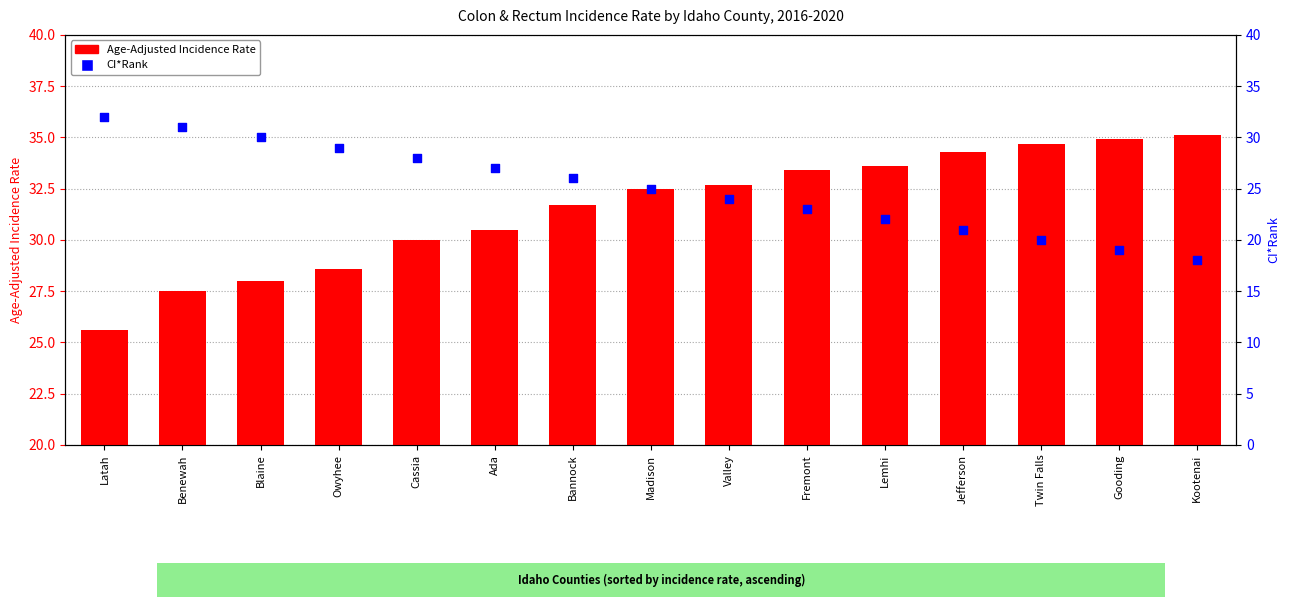

At which category is the sum across all series the highest?

Benewah